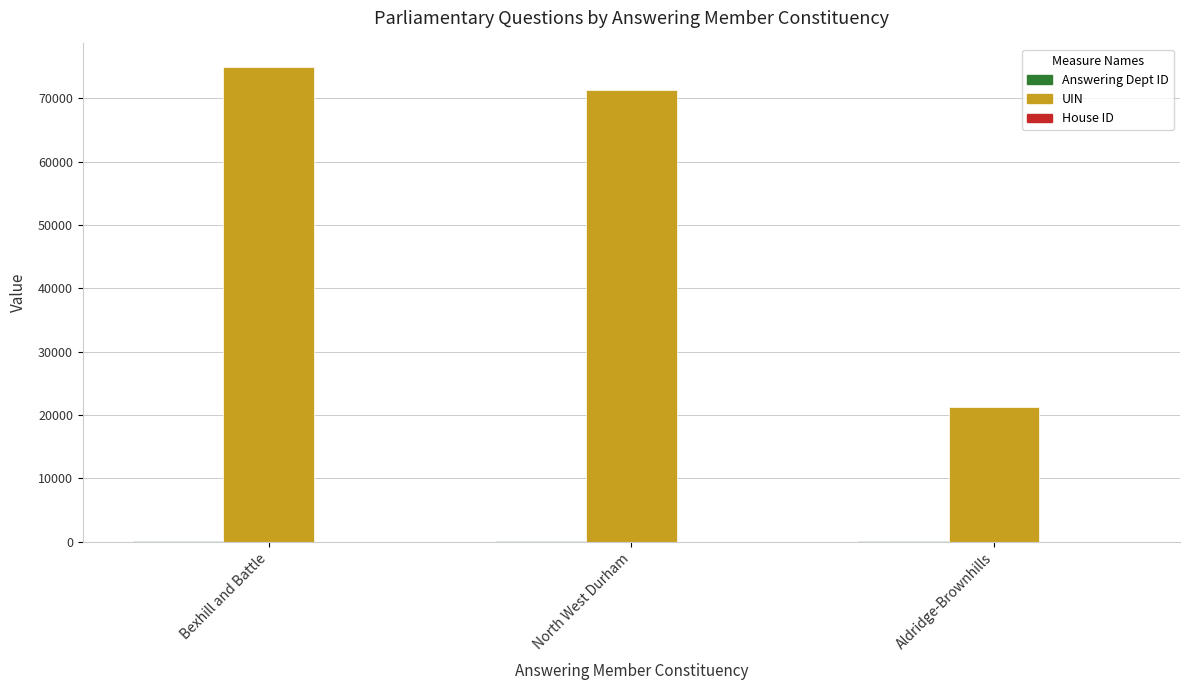

Between Bexhill and Battle and Aldridge-Brownhills, which series saw the biggest shift?

UIN